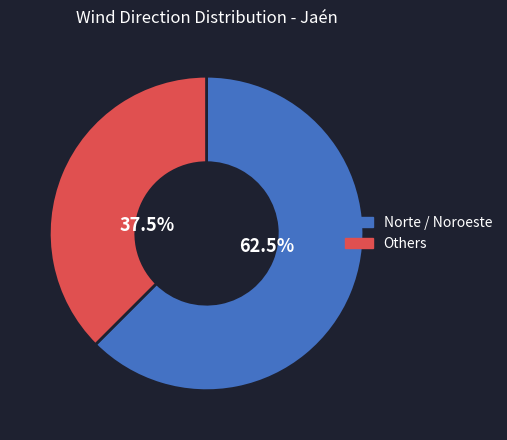

Is there any slice that represents more than half of the pie?

Yes